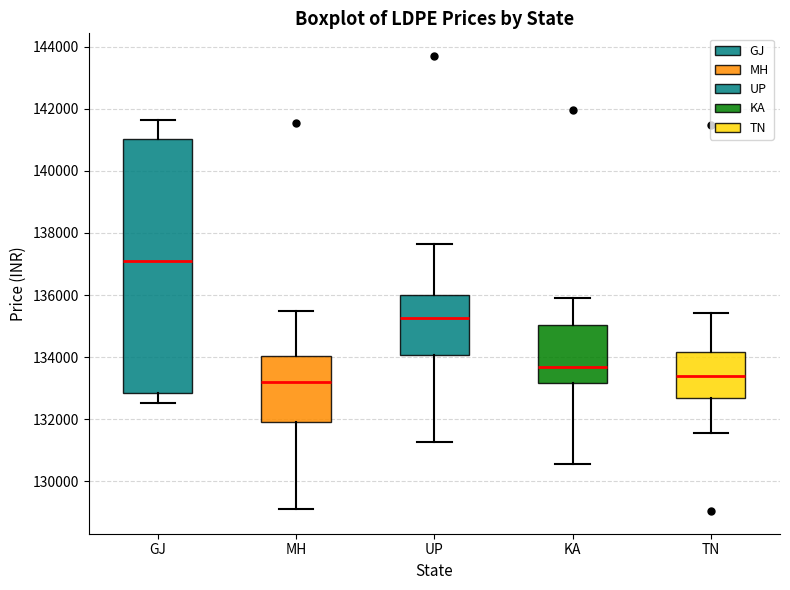

Where is the upper edge of the box for KA on the y-axis? The values are not printed on the chart, so give them approximately, as read against the axis.

135000